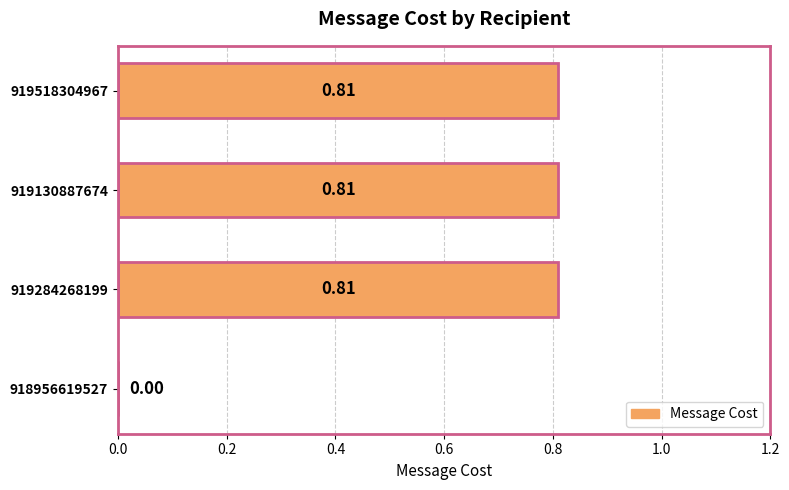

How many values are above zero?

3